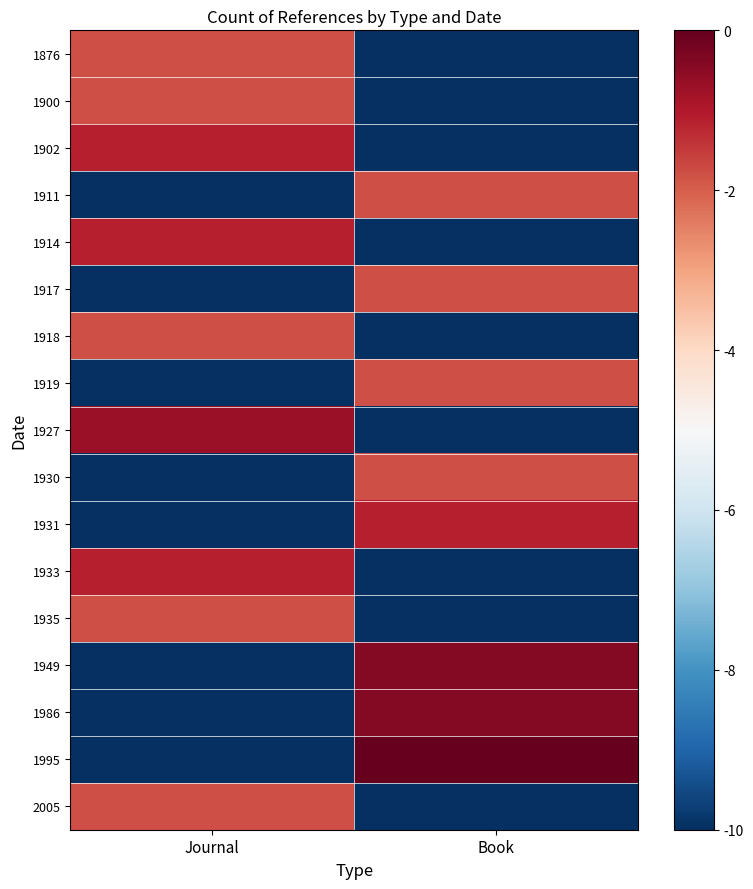

Between Book and Journal, which is larger?

Journal